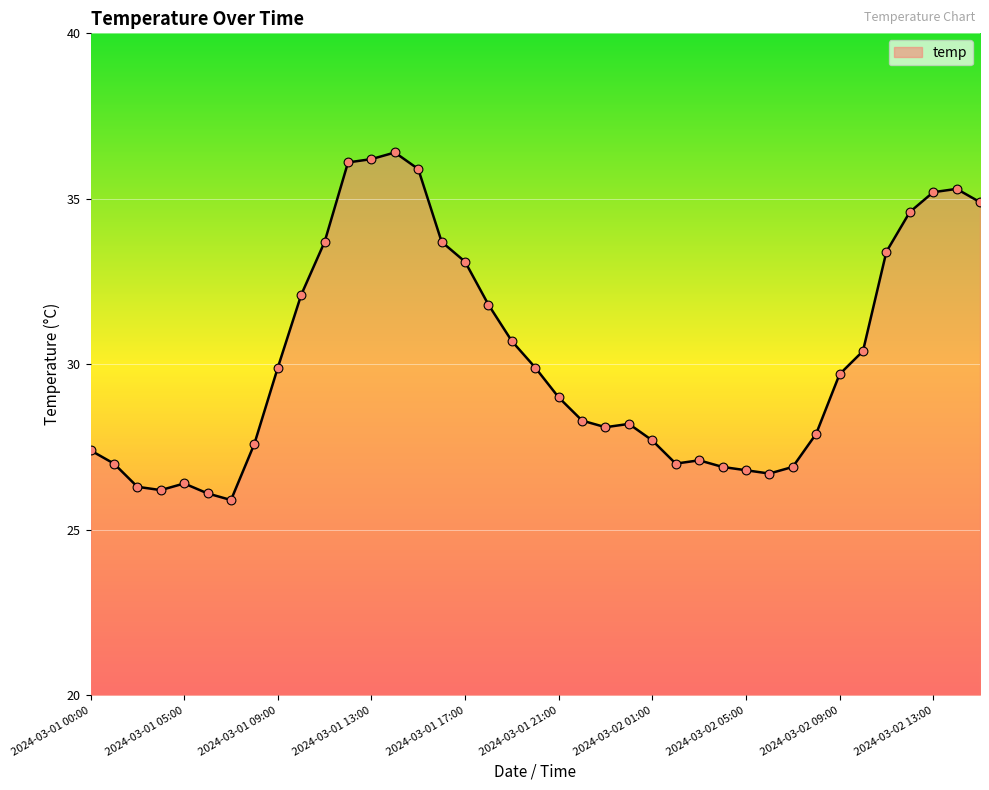

What is the minimum value shown in the chart?

25.9